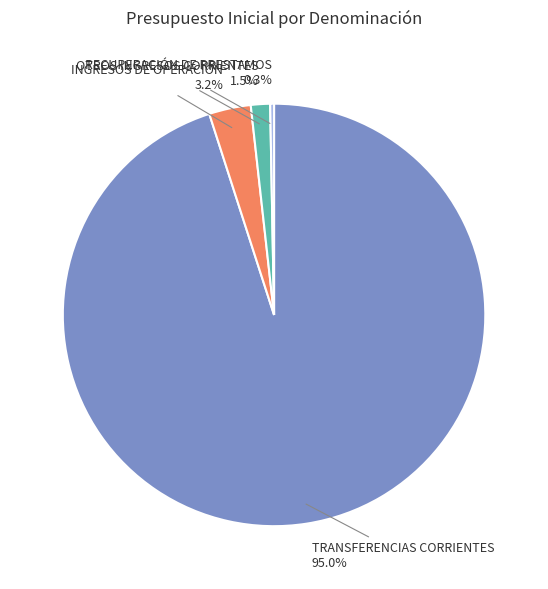

Which category accounts for the majority?

TRANSFERENCIAS CORRIENTES